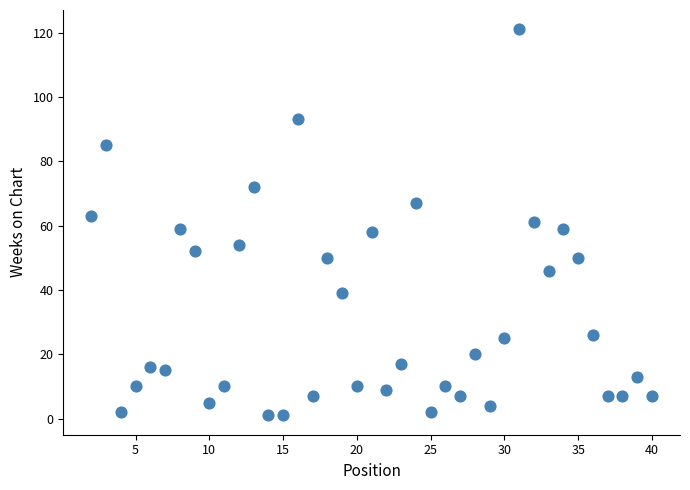

What is the range of X values (max minus min)?

38